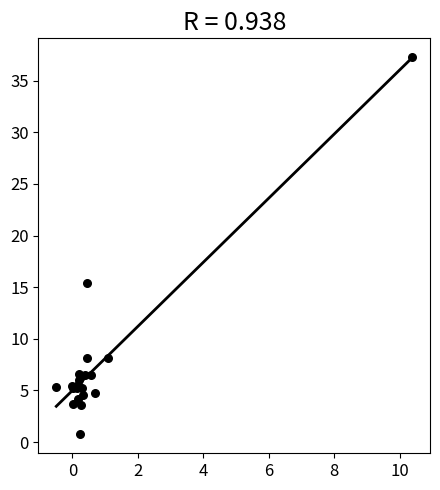

What Y value in the scatter plot is closest to 19?

15.4